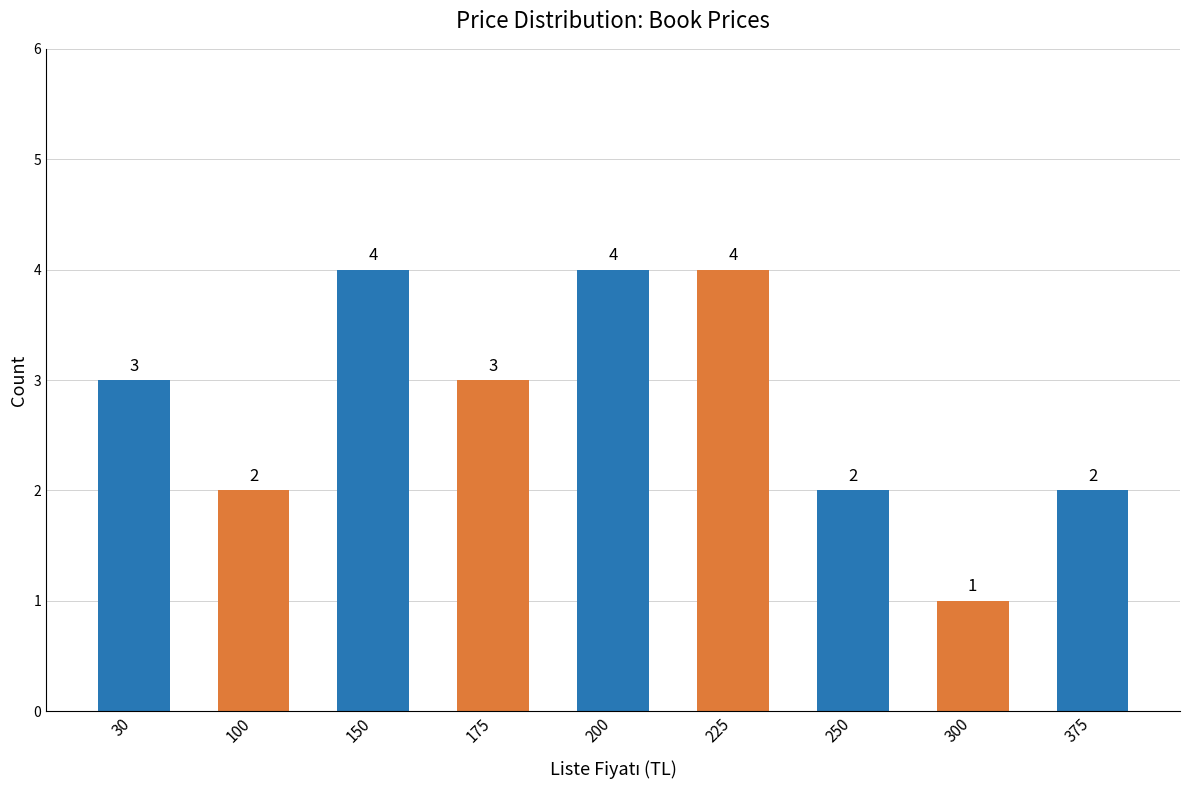

How many values are below 3?

4